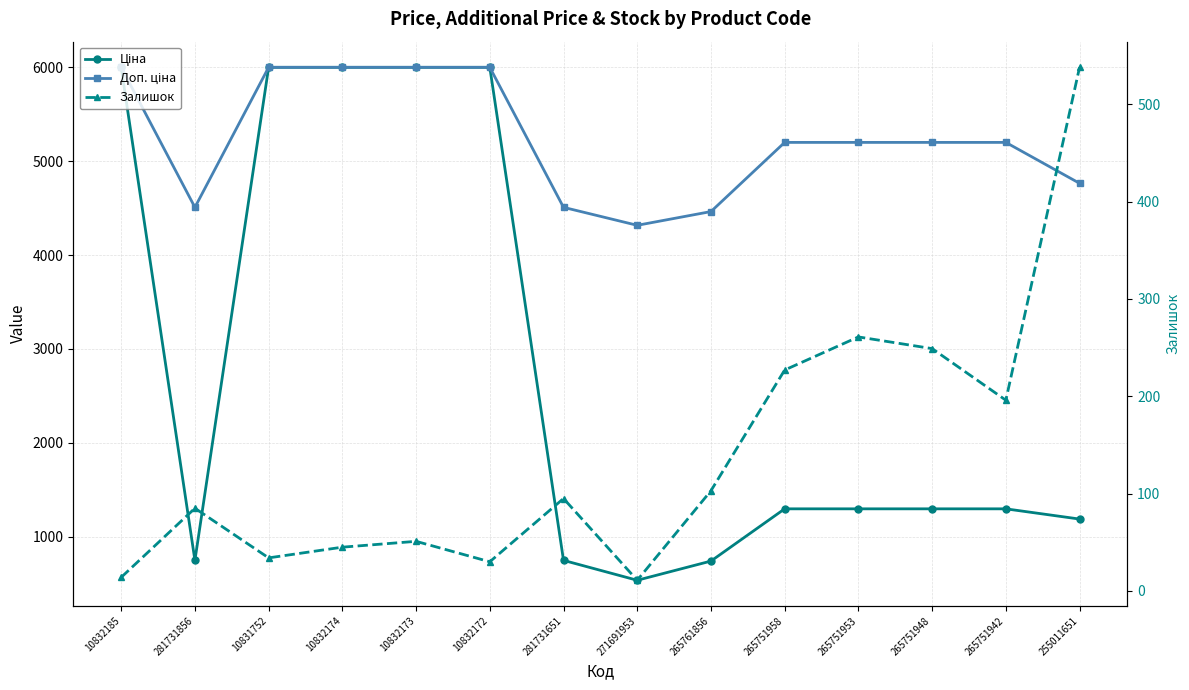

What is the approximate value of Ціна at 265761856?

743.7